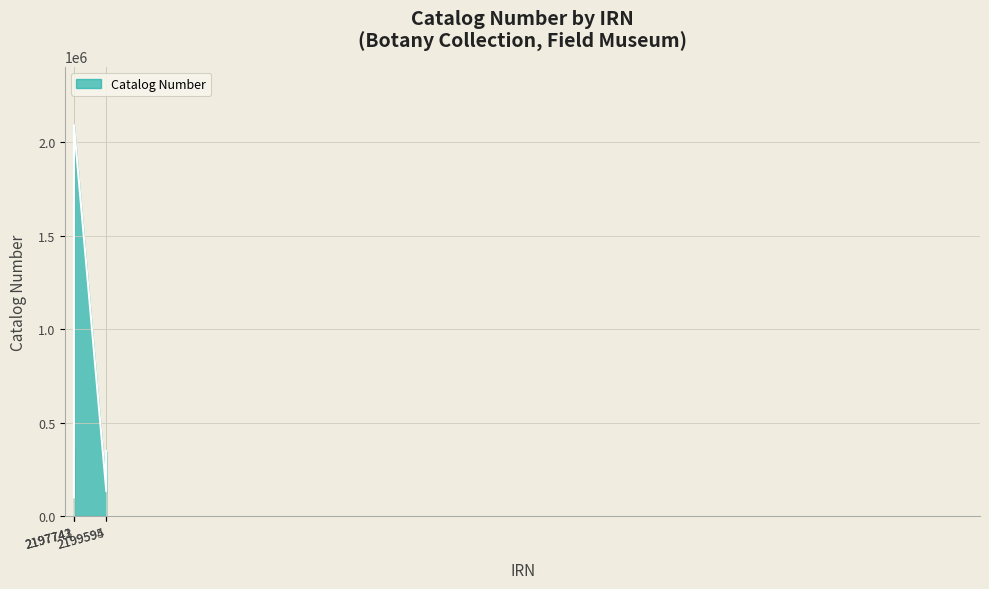

What is the average value?

607124